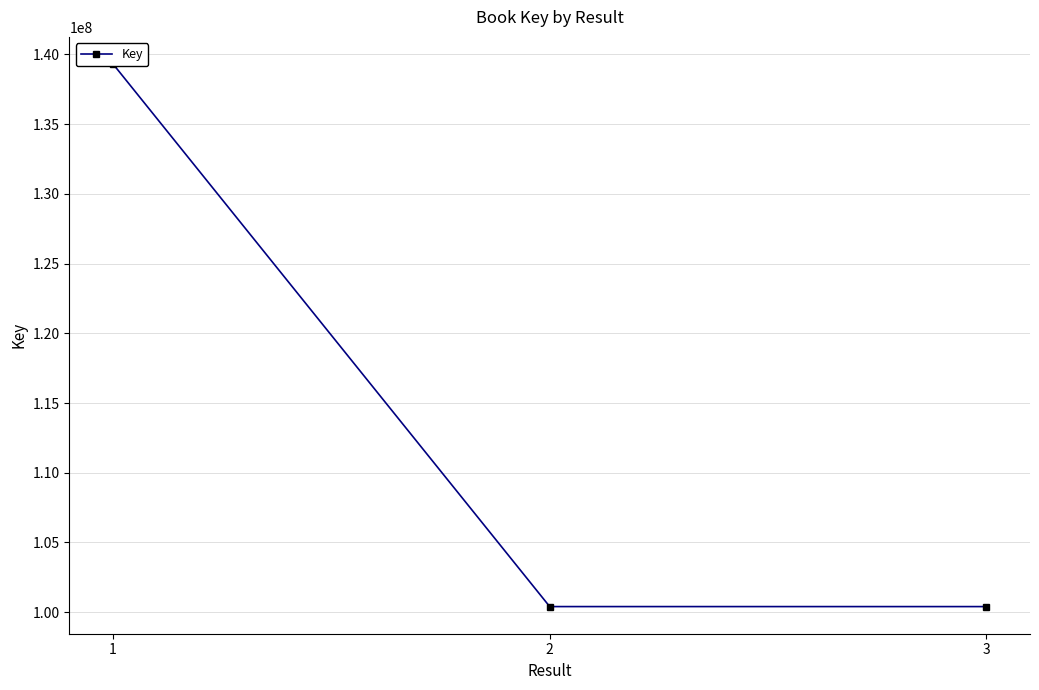

What is the ratio of the value at 1 to the value at 2?

1.4